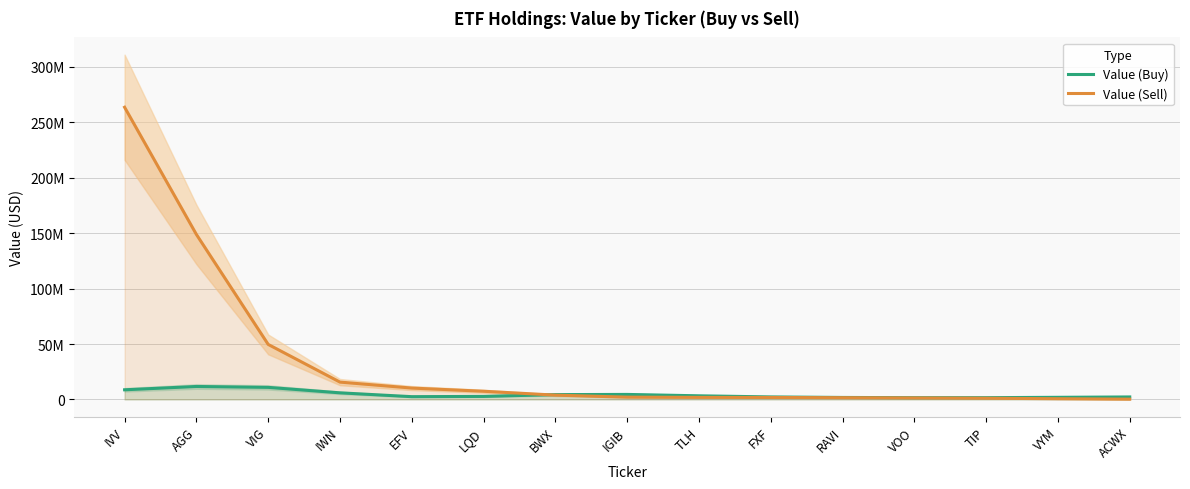

What is the spread (max minus min) of values at BWX?

478018.9